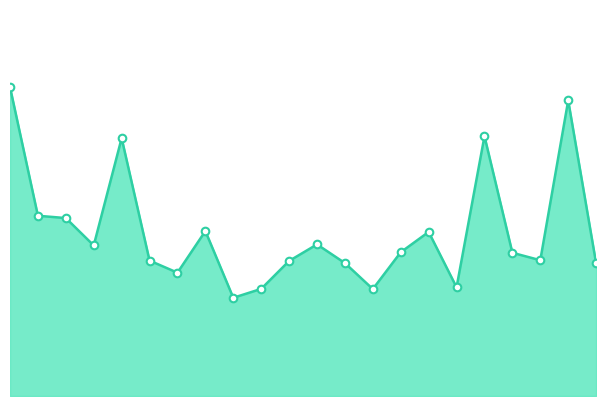

How many lines are shown in the chart?

1